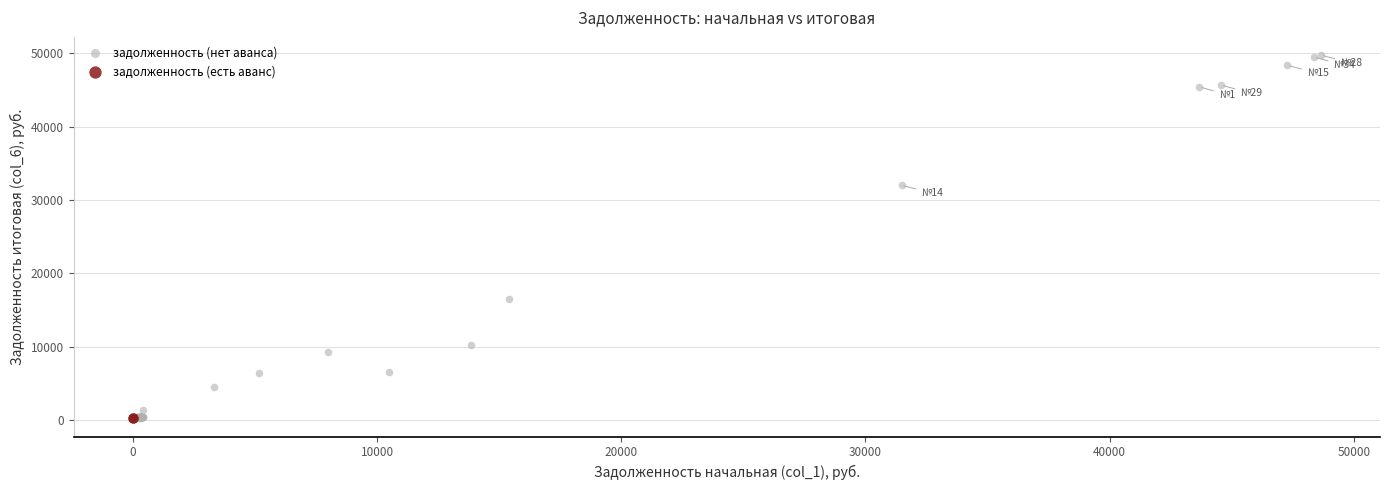

Which series reaches the maximum Y coordinate?

задолженность (нет аванса)